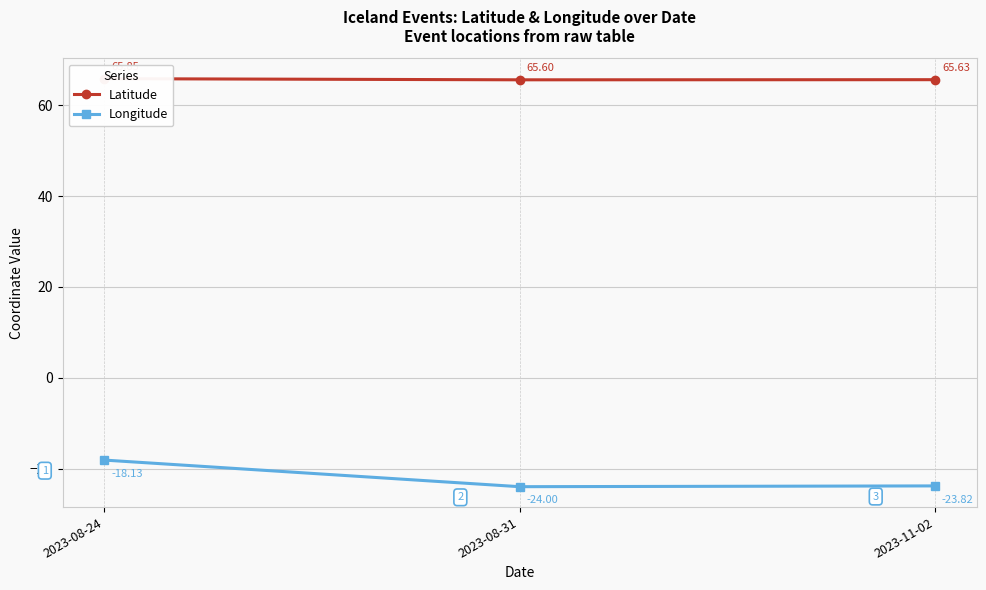

At which category is the sum across all series the highest?

2023-08-24